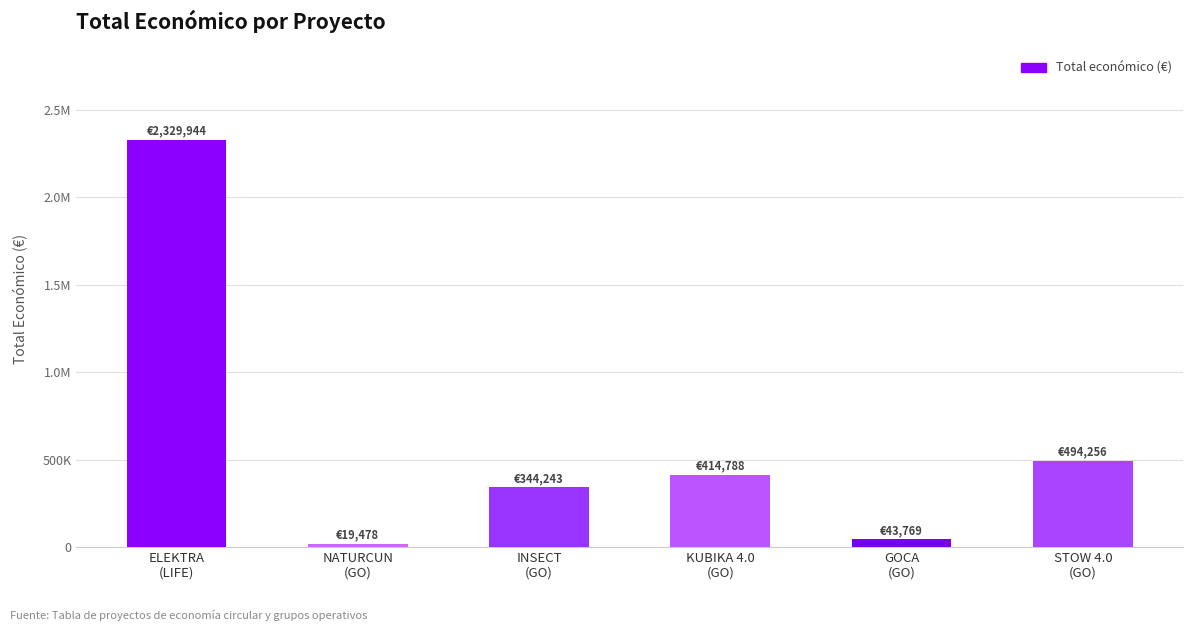

Does the chart contain stacked bars?

No